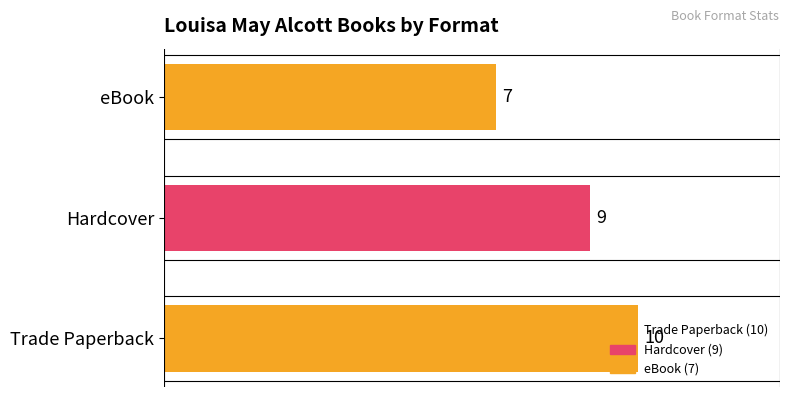

What is the smallest value displayed?

7